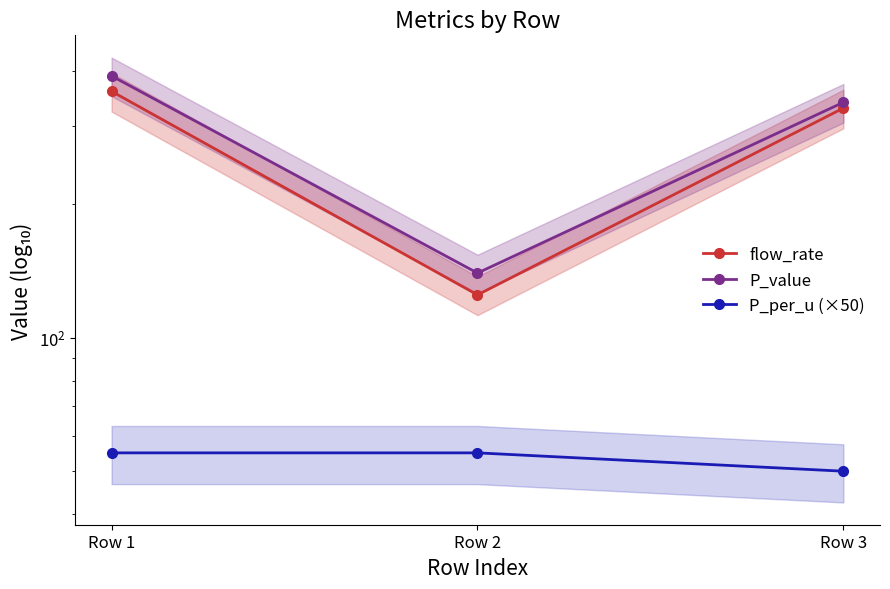

Reading left to right, list all the values displayed in this chart.

flow_rate: 360.0	125.0	330.0
P_value: 390.0	140.0	340.0
P_per_u (×50): 55.0	55.0	50.0